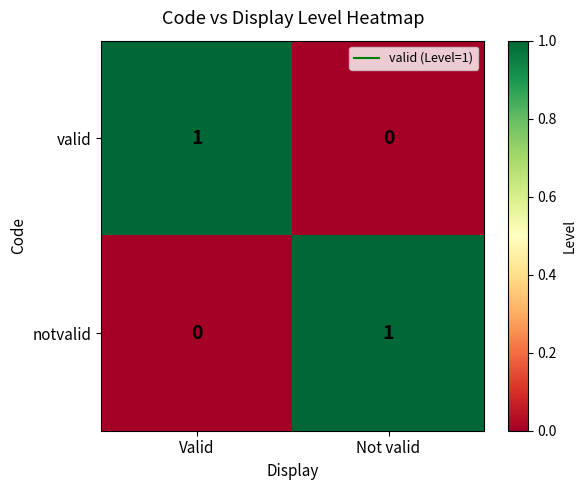

Is it true that valid equals -1 at Not valid?

False